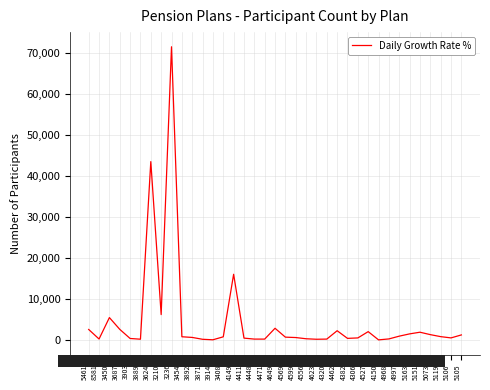

How many lines are shown in the chart?

1